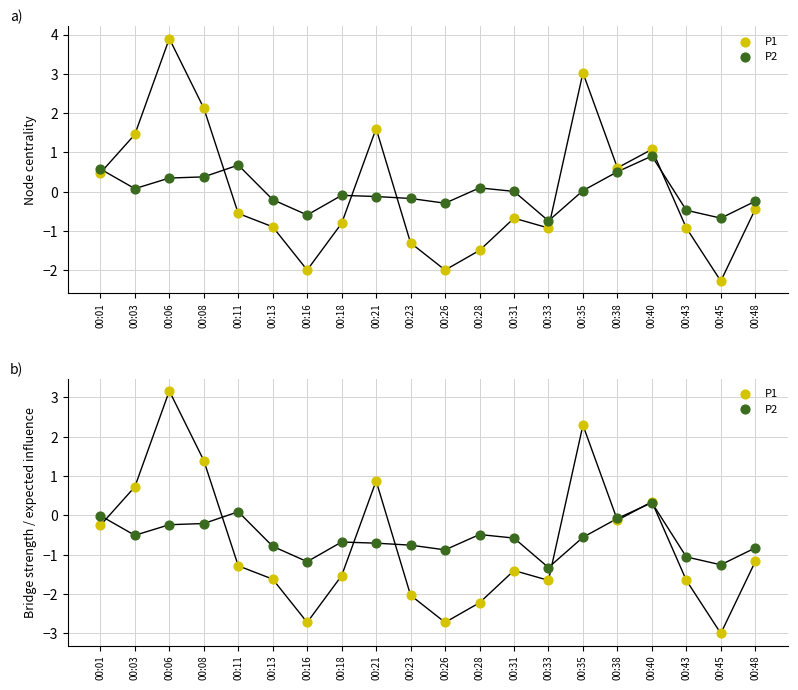

Which series reaches the minimum Y coordinate?

P1